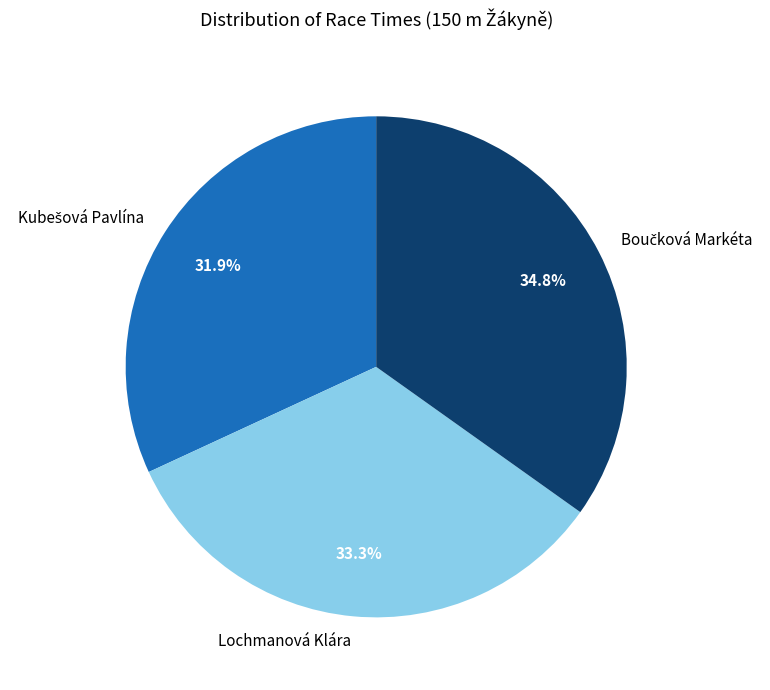

What portion of the pie excludes Lochmanová Klára?

66.7%